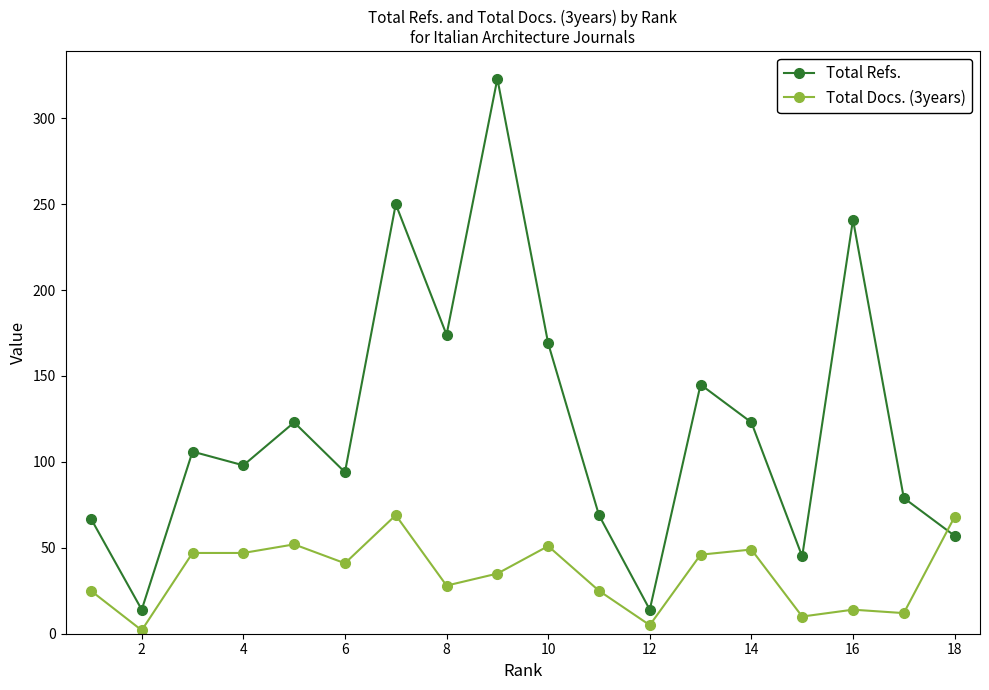

What is the minimum value shown in the chart?

2